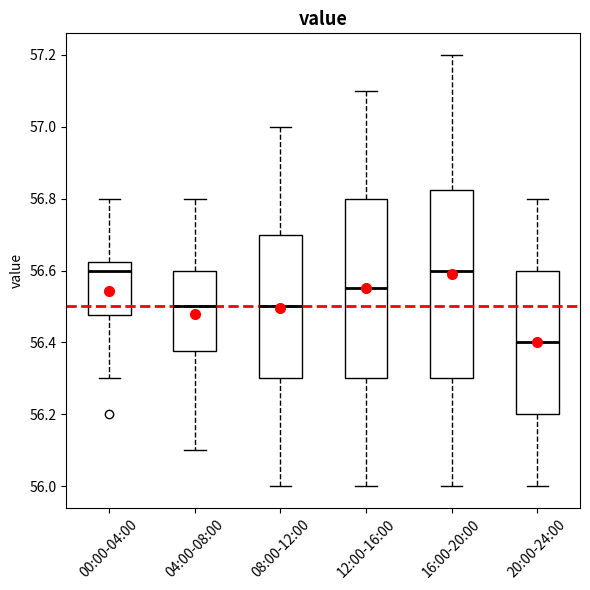

Where is the lower edge of the box for 00:00-04:00 on the y-axis? The values are not printed on the chart, so give them approximately, as read against the axis.

56.48